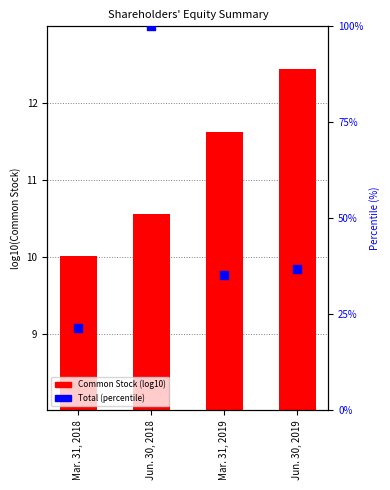

Which series contains the lowest Y value?

Common Stock (log10)